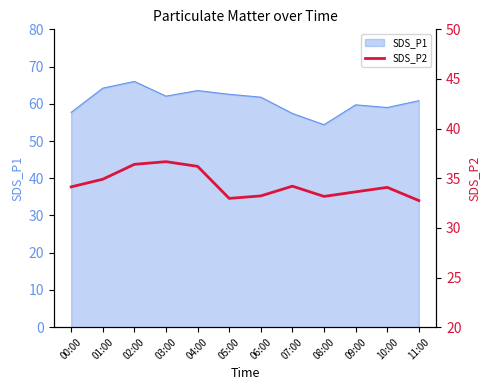

Approximately how many times larger is the value at 02:00 compared to 07:00?

1.1